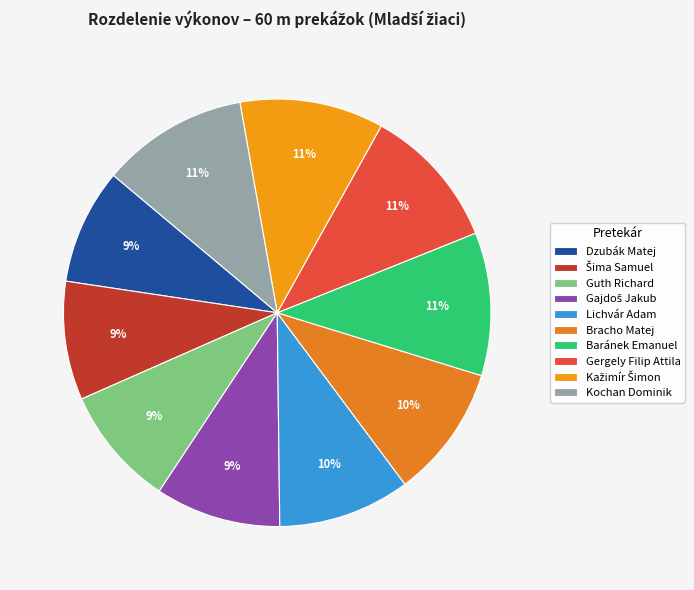

To the nearest percent, what is the difference between the largest and smallest slice percentages?

2%